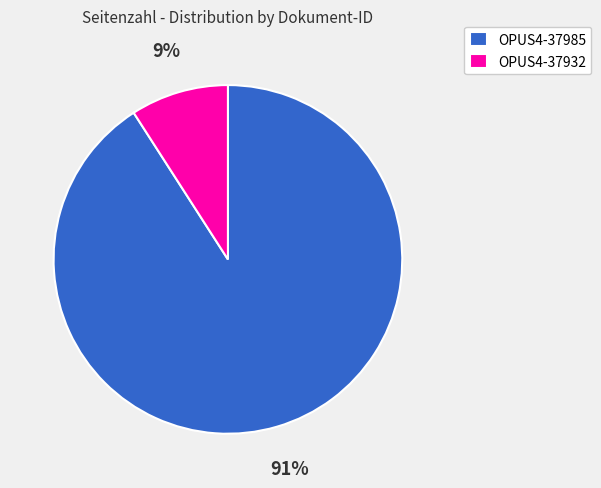

Do OPUS4-37932 and OPUS4-37985 together represent more than half of the pie?

Yes